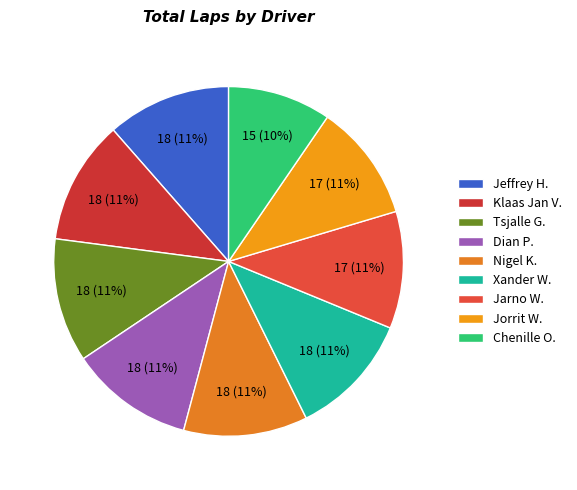

How many segments does this pie chart have?

9